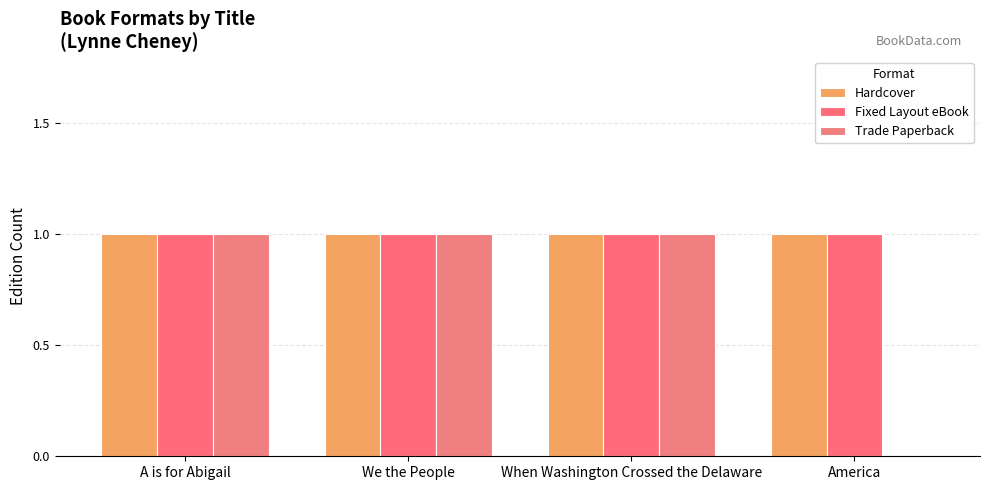

True or false: Fixed Layout eBook has a value of 2 at A is for Abigail.

False